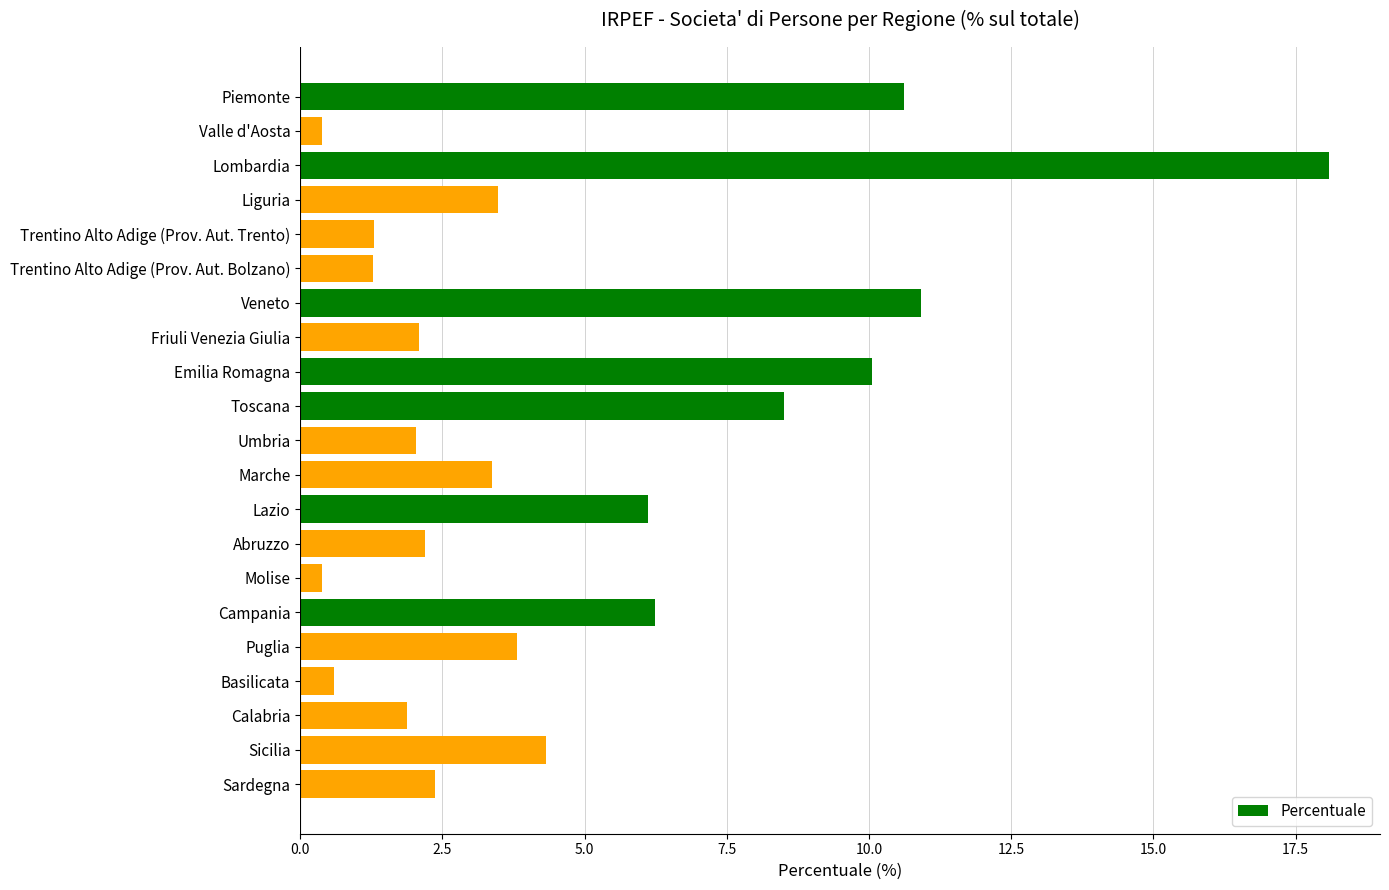

What is the sum of the values at Lombardia and Abruzzo?

20.3